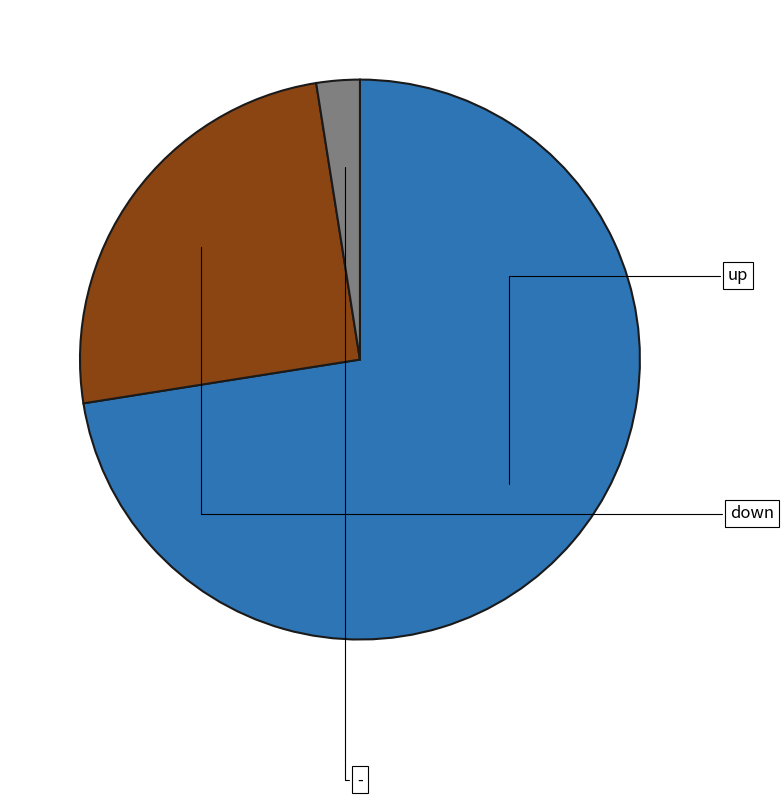

Does any single category account for the majority?

Yes